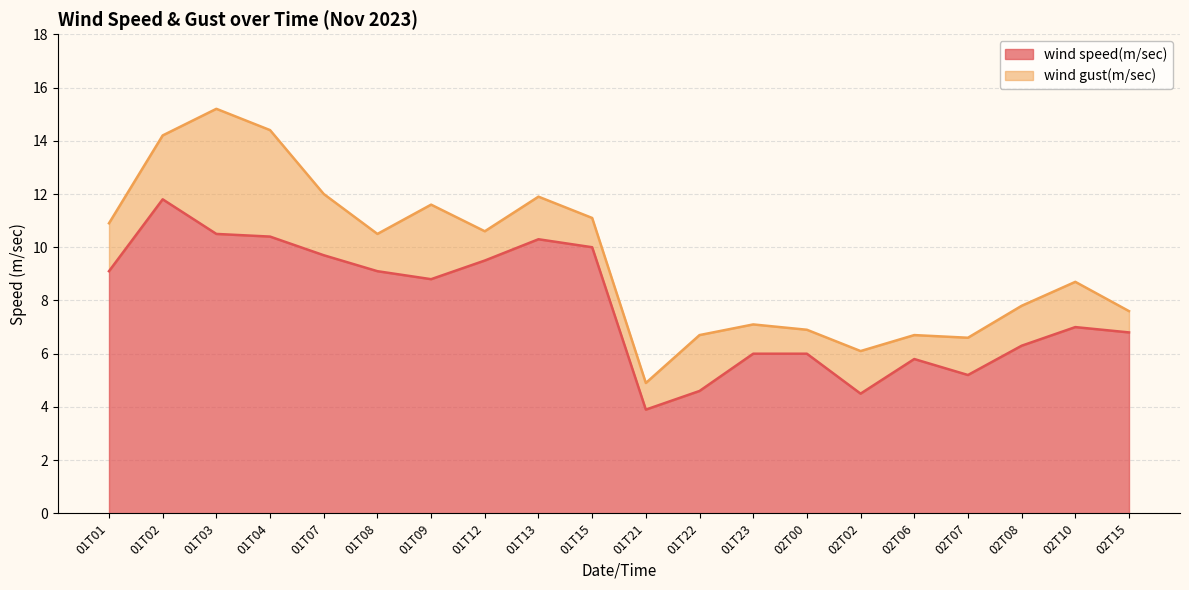

What is the minimum value for wind speed(m/sec)?

3.9